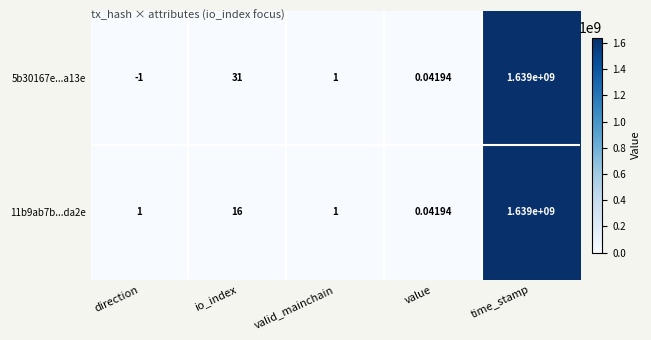

List the labels in order of 5b30167e...a13e value, largest first.

time_stamp, io_index, valid_mainchain, value, direction